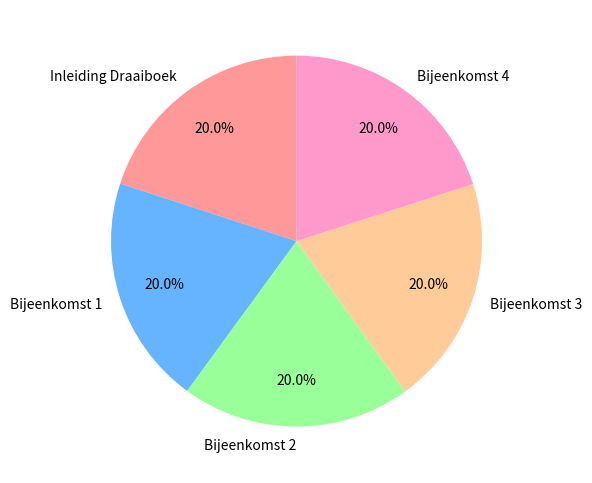

Combined, what portion of the pie is Bijeenkomst 1 and Bijeenkomst 4?

40.0%